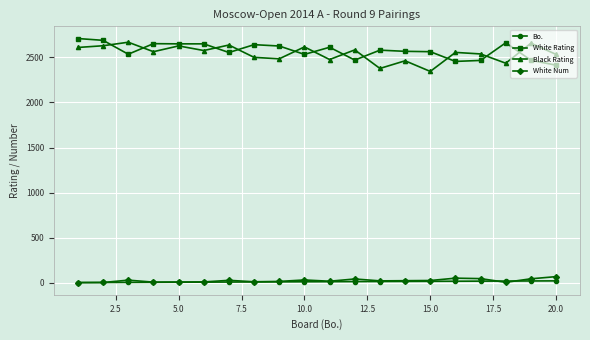

What is the greatest value displayed?

2710